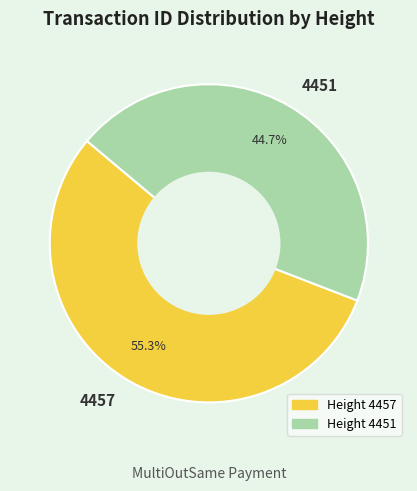

To the nearest percent, what is the difference between the largest and smallest slice percentages?

11%